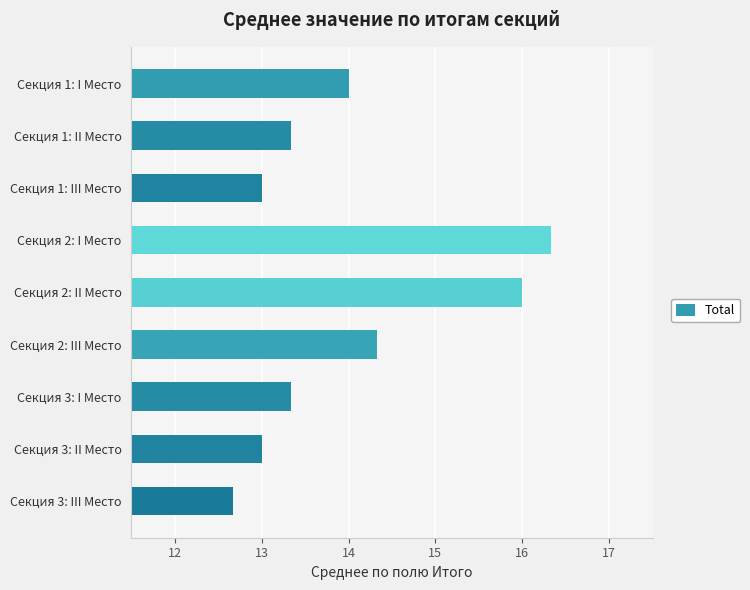

The value at Секция 2: I Место is 16.3. True or false?

True